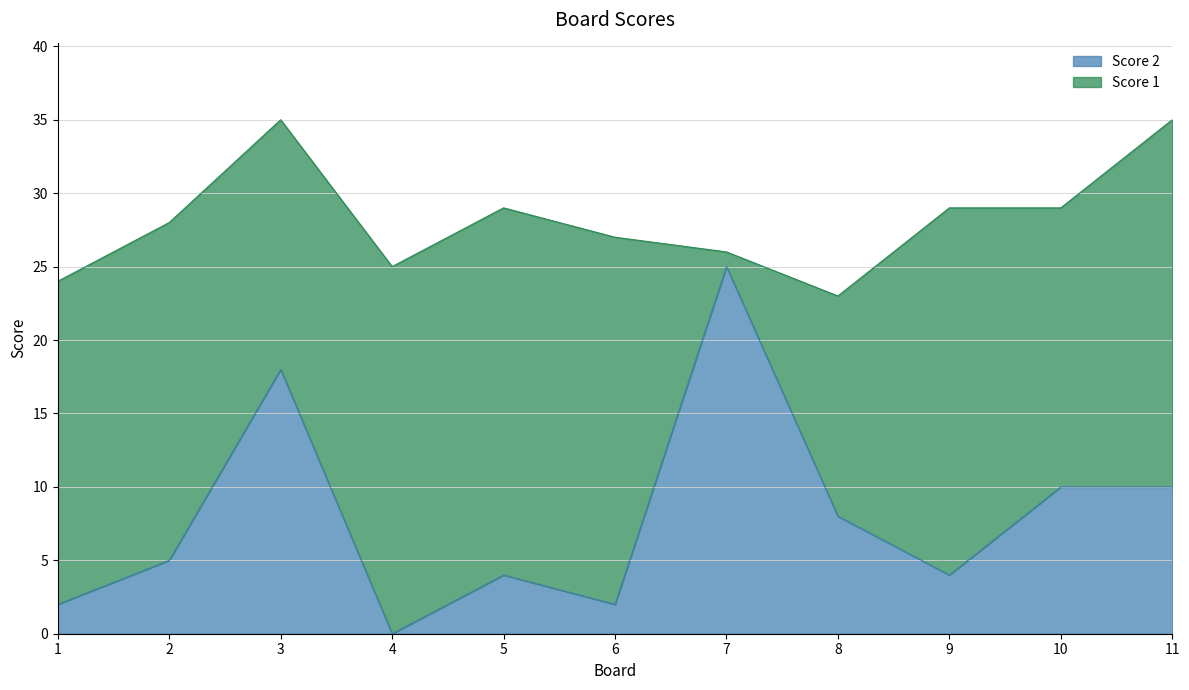

Which category has the lowest value across all series?

4